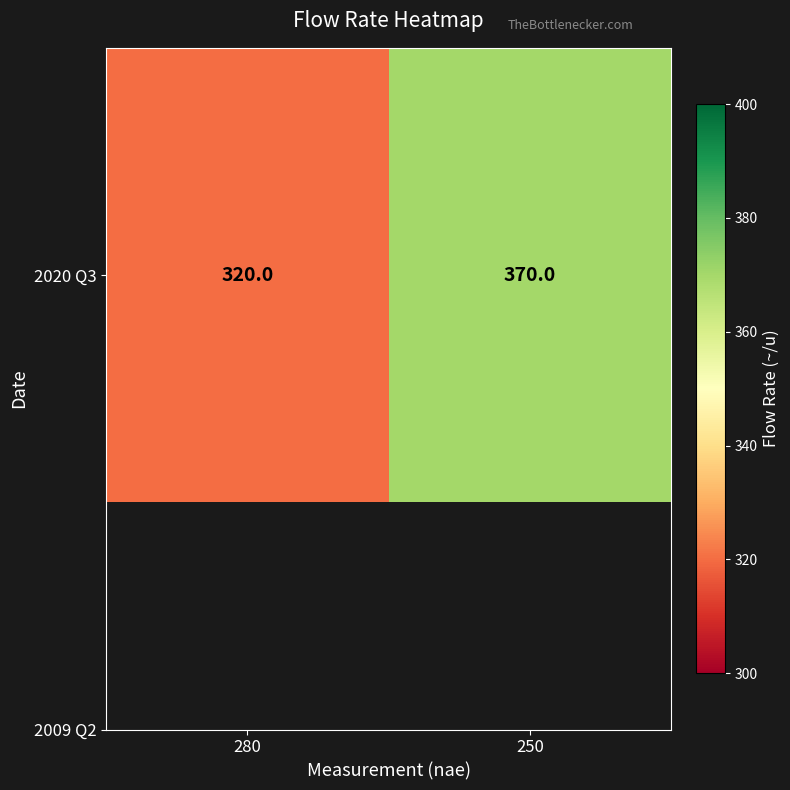

Which category has the highest value across all series?

250